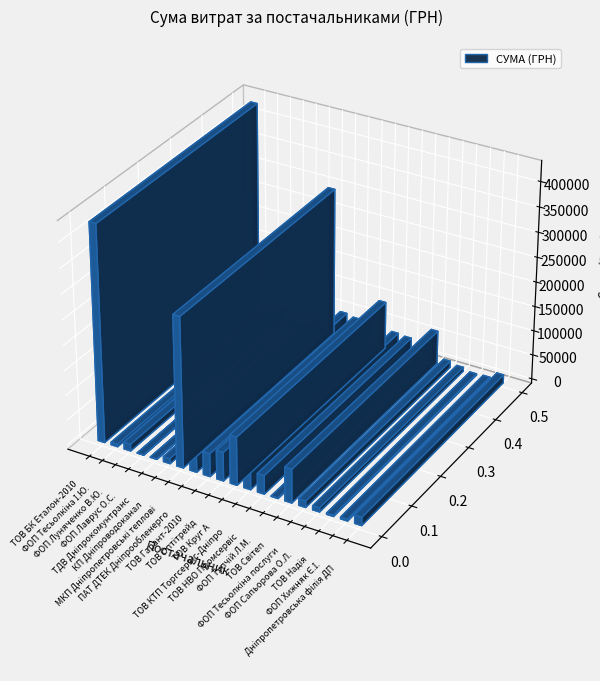

What is the smallest value displayed?

400.0